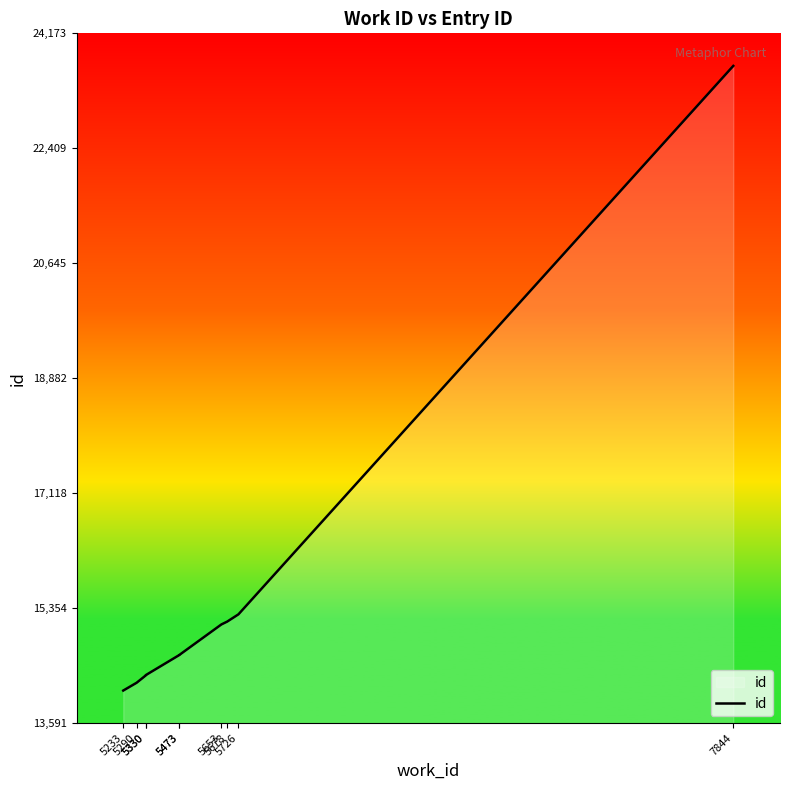

Does the chart display data point markers on the line(s)?

No